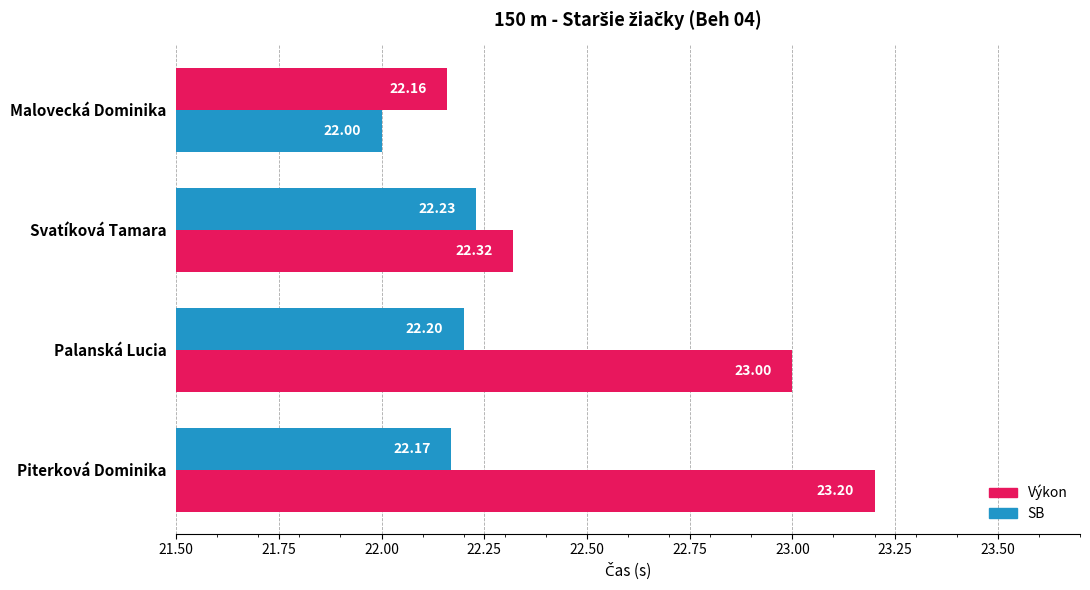

How many data points does each series have?

4